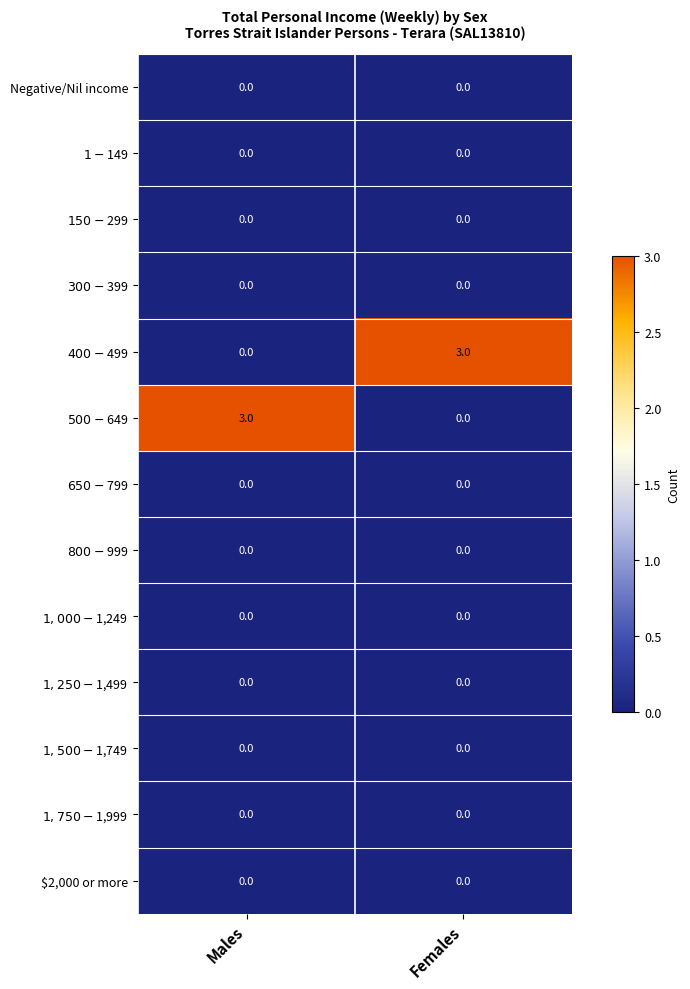

What is the spread (max minus min) of values at Males?

3